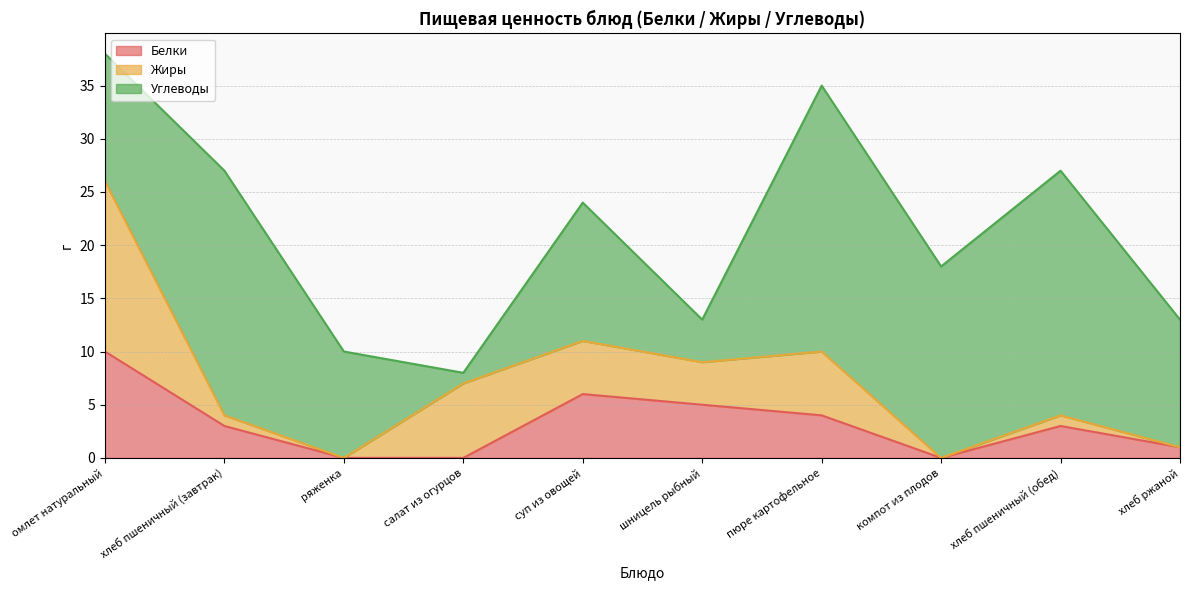

What is the difference between the second highest and second lowest values in the Углеводы series?

19